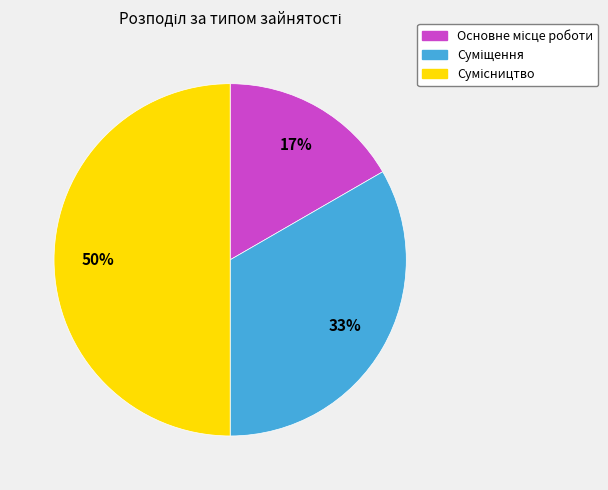

To the nearest percent, what is the average slice percentage?

33%